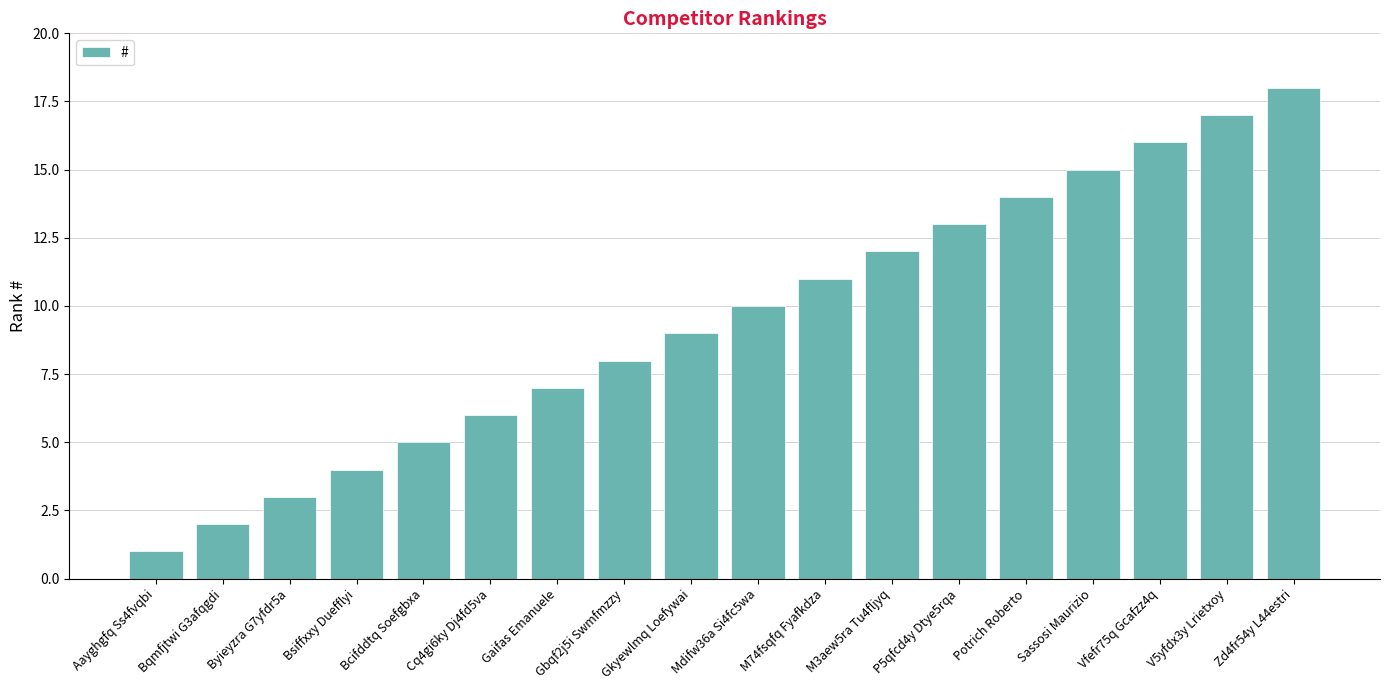

Does the chart contain stacked bars?

No